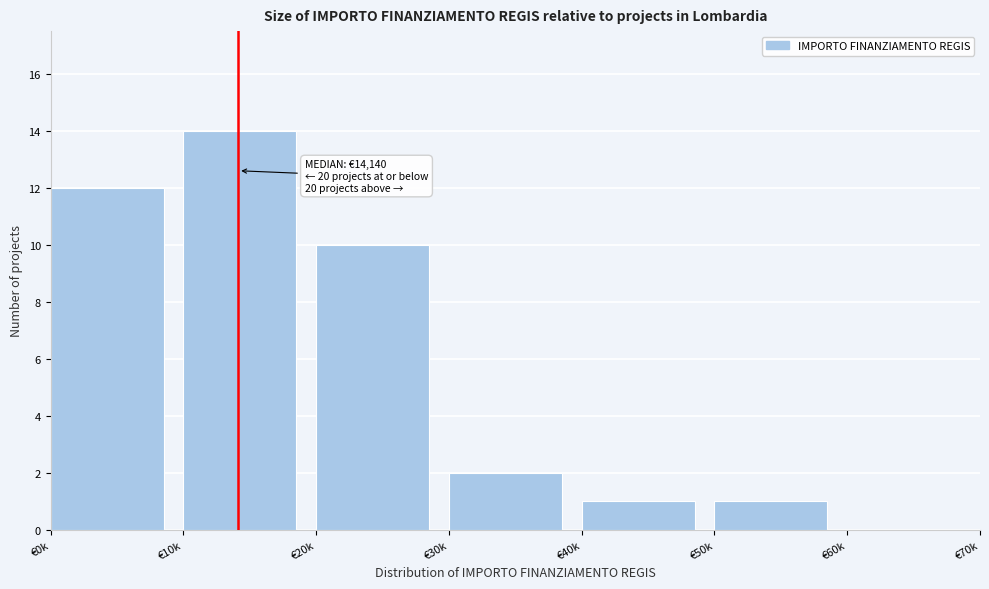

Reading left to right, what are all the values shown in this chart?

€0k=12	€10k=14	€20k=10	€30k=2	€40k=1	€50k=1	€60k=0